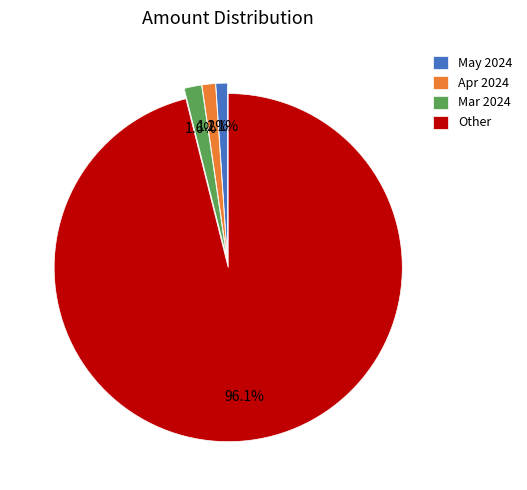

To the nearest percent, what is the average slice percentage?

25%